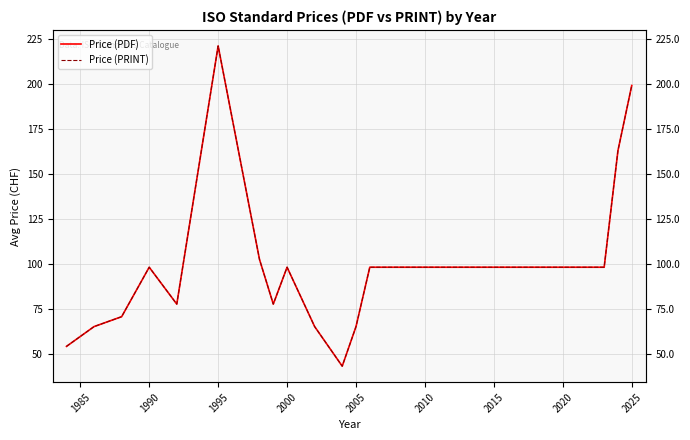

List the series in order of their peak value, lowest first.

Price (PDF), Price (PRINT)